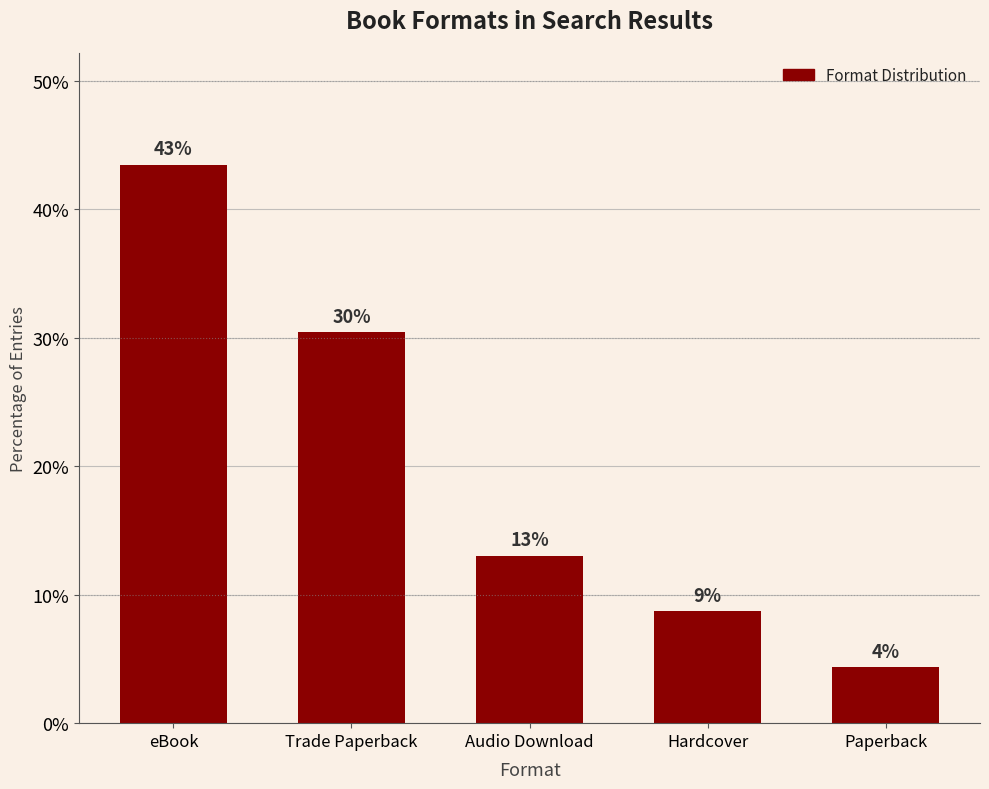

What is the difference between the values at Paperback and eBook?

39.1